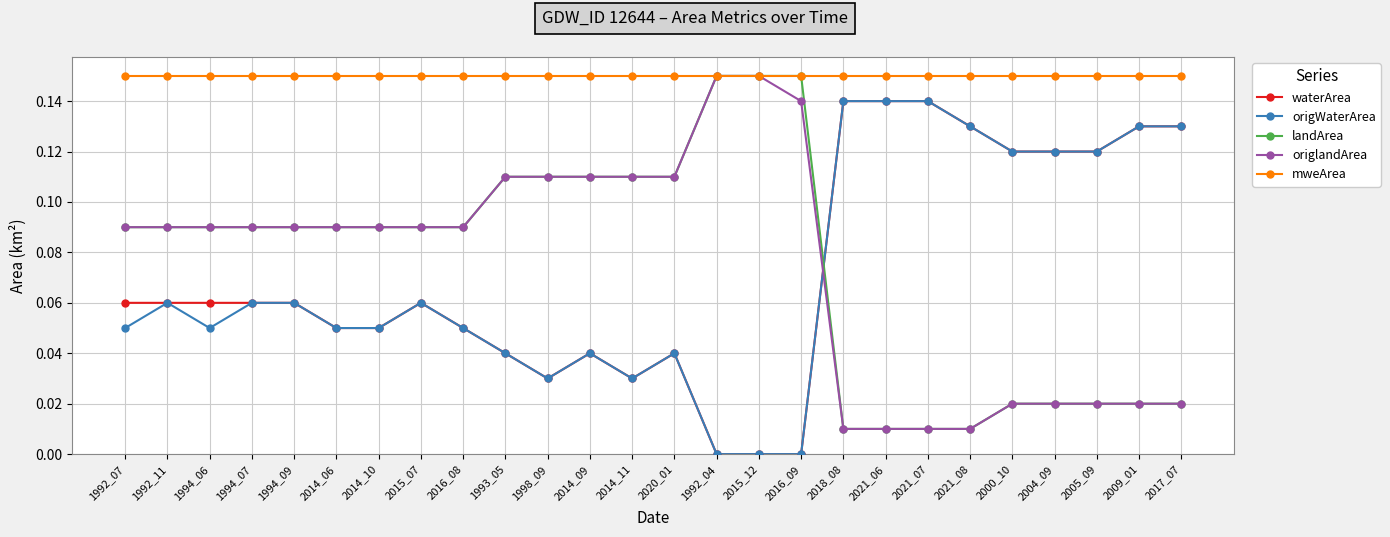

True or false: waterArea and origlandArea cross at least once.

True